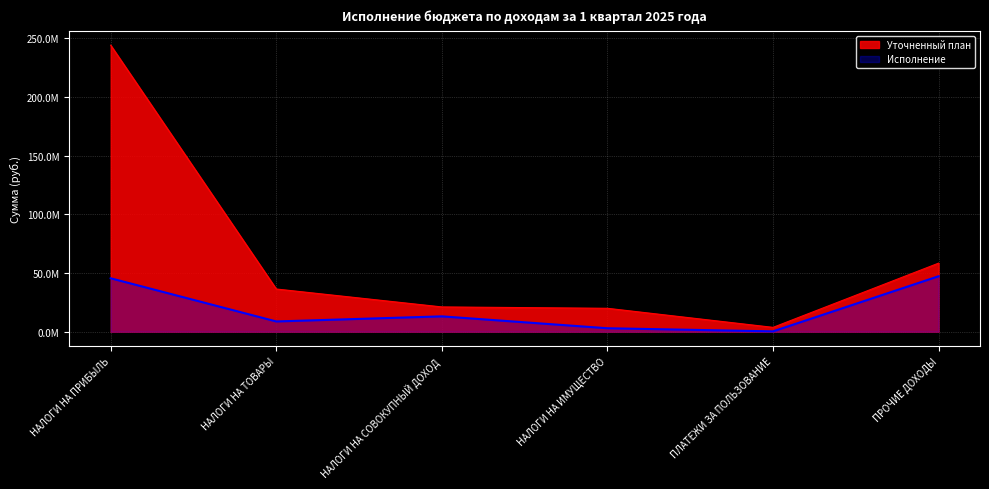

What is the minimum value for Исполнение?

295799.0